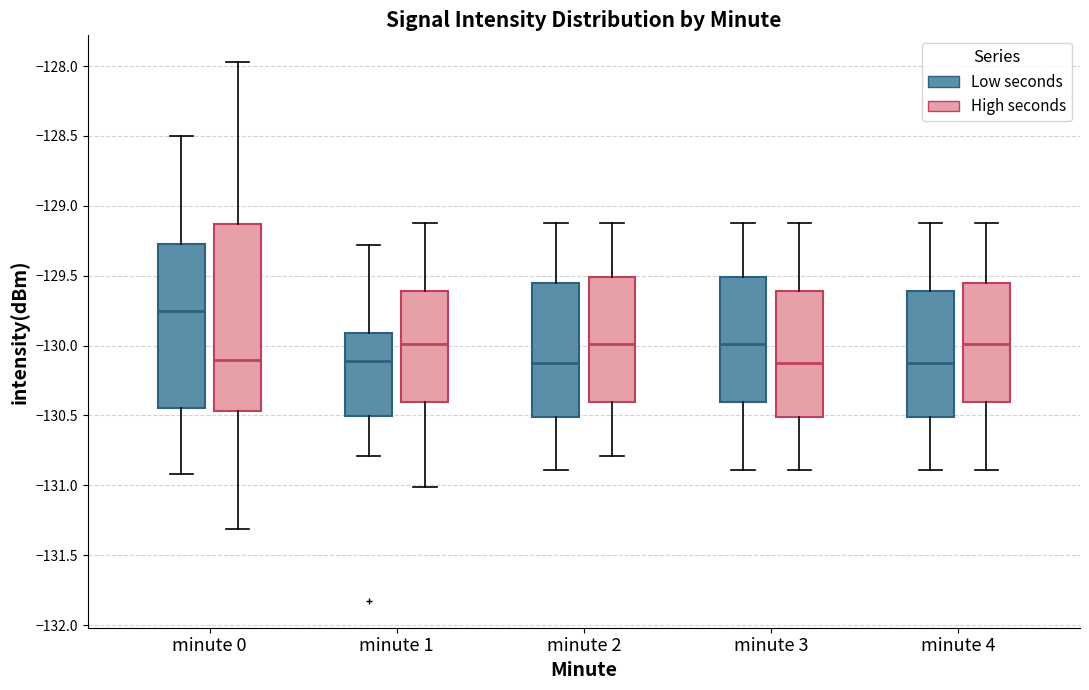

Reading left to right, read every box against the y-axis: the position of its median line, the range the box covers, and the ends of its whiskers. The values are not printed on the chart, so give them approximately, as read against the axis.

minute 0 (Low seconds): median -129.75, box -130.45 to -129.25, whiskers -130.90 to -128.50
minute 0 (High seconds): median -130.10, box -130.45 to -129.15, whiskers -131.30 to -127.95
minute 1 (Low seconds): median -130.10, box -130.50 to -129.90, whiskers -130.80 to -129.30
minute 1 (High seconds): median -130.00, box -130.40 to -129.60, whiskers -131.00 to -129.10
minute 2 (Low seconds): median -130.10, box -130.50 to -129.55, whiskers -130.90 to -129.10
minute 2 (High seconds): median -130.00, box -130.40 to -129.50, whiskers -130.80 to -129.10
minute 3 (Low seconds): median -130.00, box -130.40 to -129.50, whiskers -130.90 to -129.10
minute 3 (High seconds): median -130.10, box -130.50 to -129.60, whiskers -130.90 to -129.10
minute 4 (Low seconds): median -130.10, box -130.50 to -129.60, whiskers -130.90 to -129.10
minute 4 (High seconds): median -130.00, box -130.40 to -129.55, whiskers -130.90 to -129.10